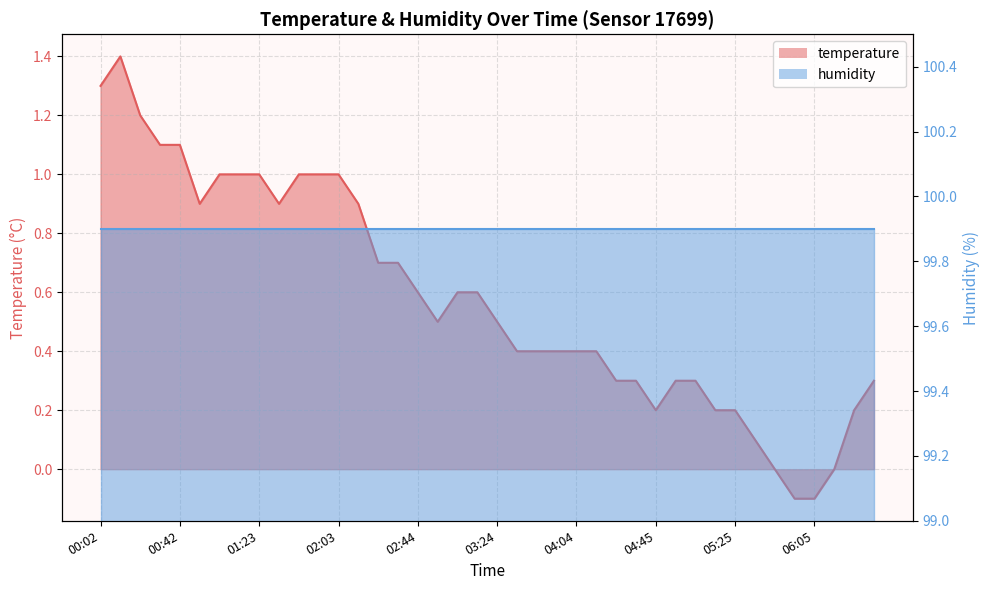

Rank the categories by value from lowest to highest.

05:55, 06:05, 05:45, 06:15, 05:35, 04:45, 05:15, 05:25, 06:26, 04:25, 04:35, 04:55, 05:05, 06:36, 03:34, 03:44, 03:54, 04:04, 04:15, 02:54, 03:24, 02:44, 03:04, 03:14, 02:23, 02:34, 00:53, 01:33, 02:13, 01:03, 01:13, 01:23, 01:43, 01:53, 02:03, 00:32, 00:42, 00:22, 00:02, 00:12